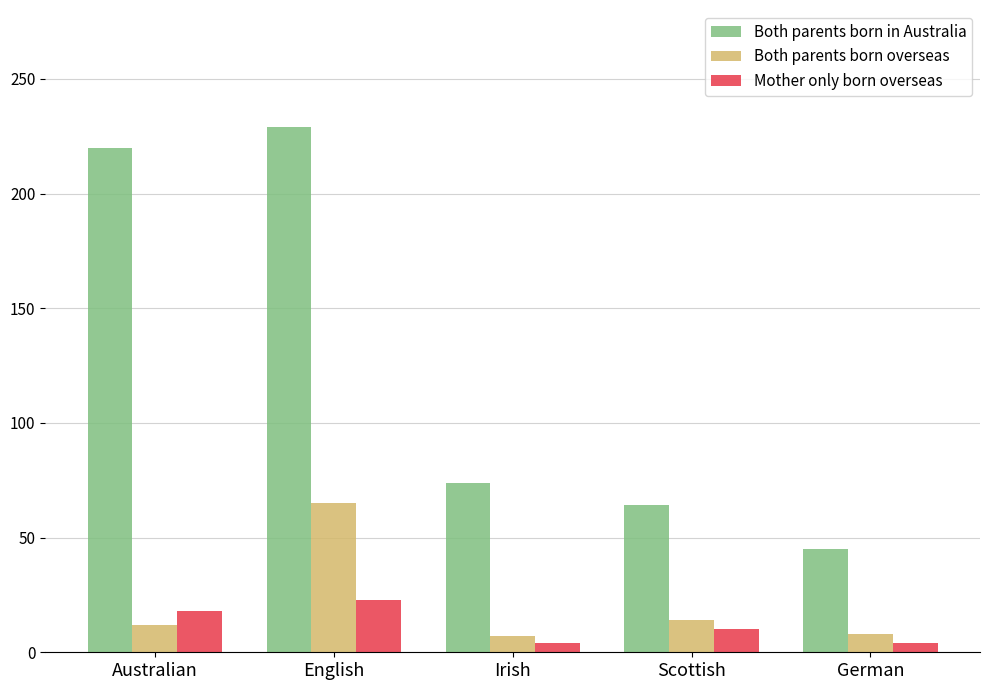

Rank the series by their maximum value, from lowest to highest.

Mother only born overseas, Both parents born overseas, Both parents born in Australia